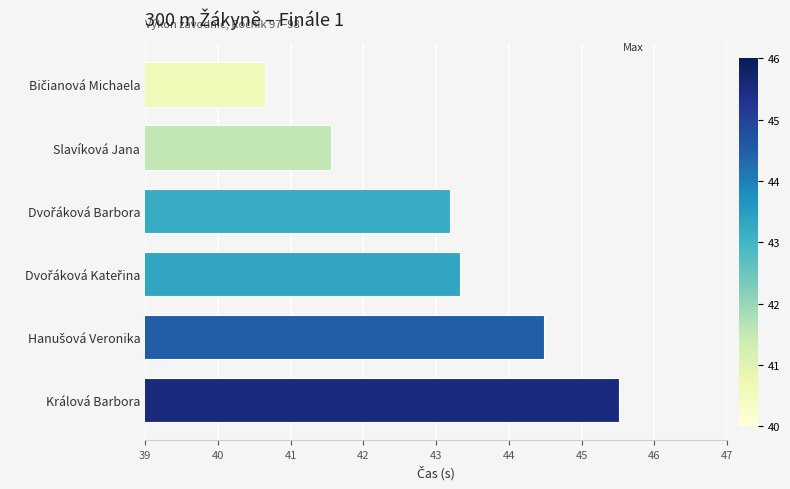

What is the difference between the values at Králová Barbora and Slavíková Jana?

4.0